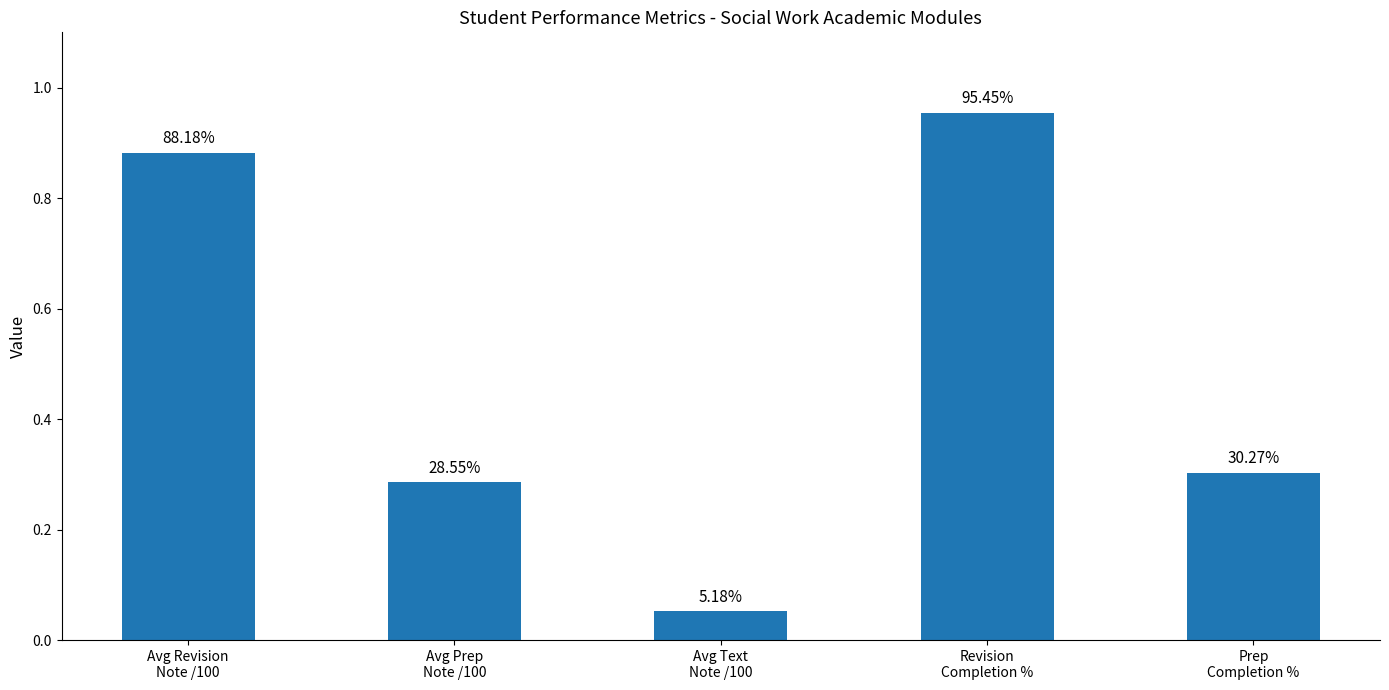

Does the chart contain any negative values?

No